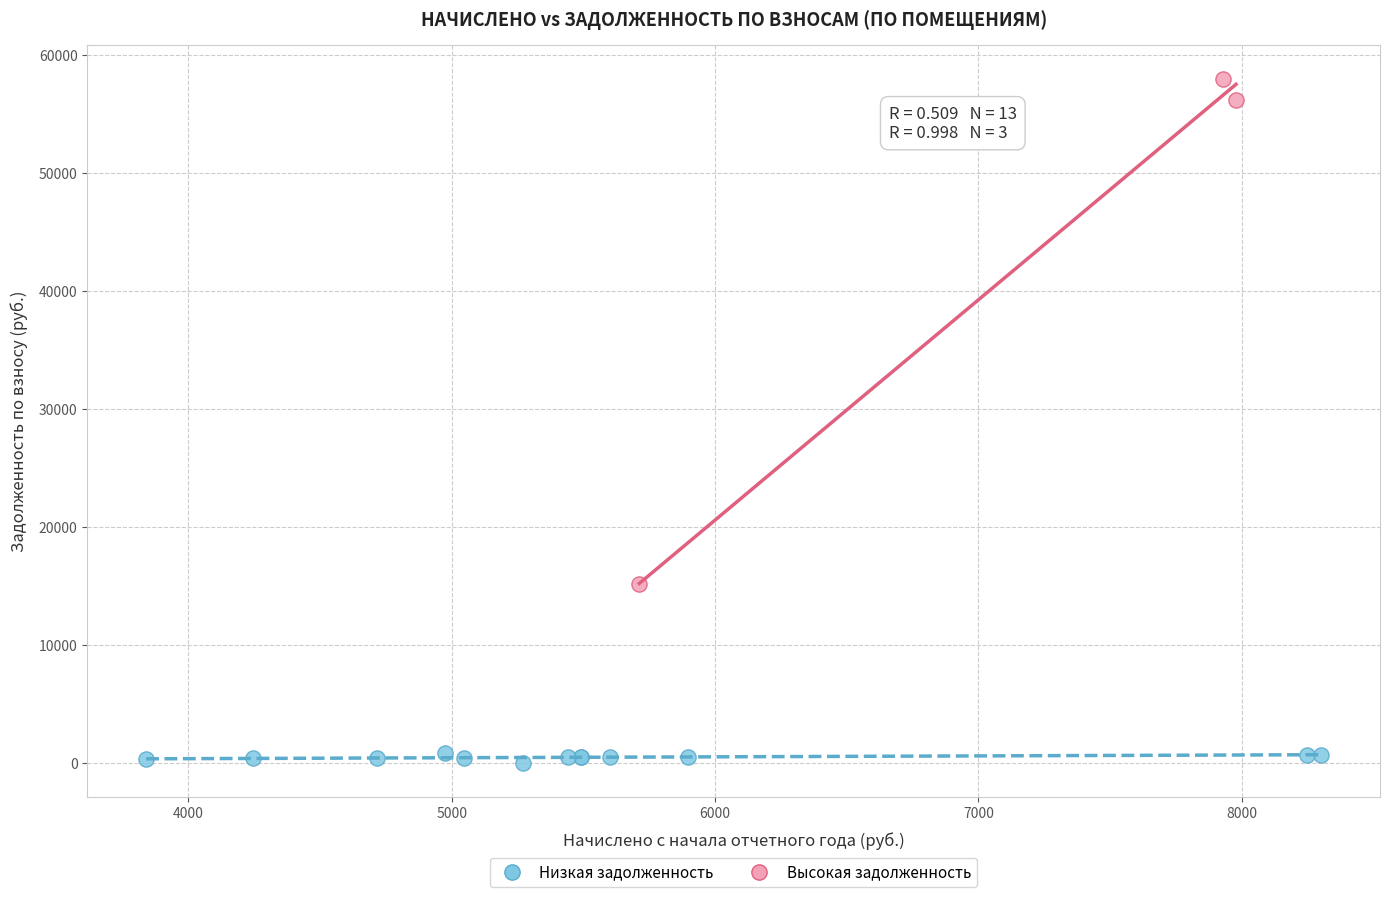

Which series reaches the minimum Y coordinate?

Низкая задолженность